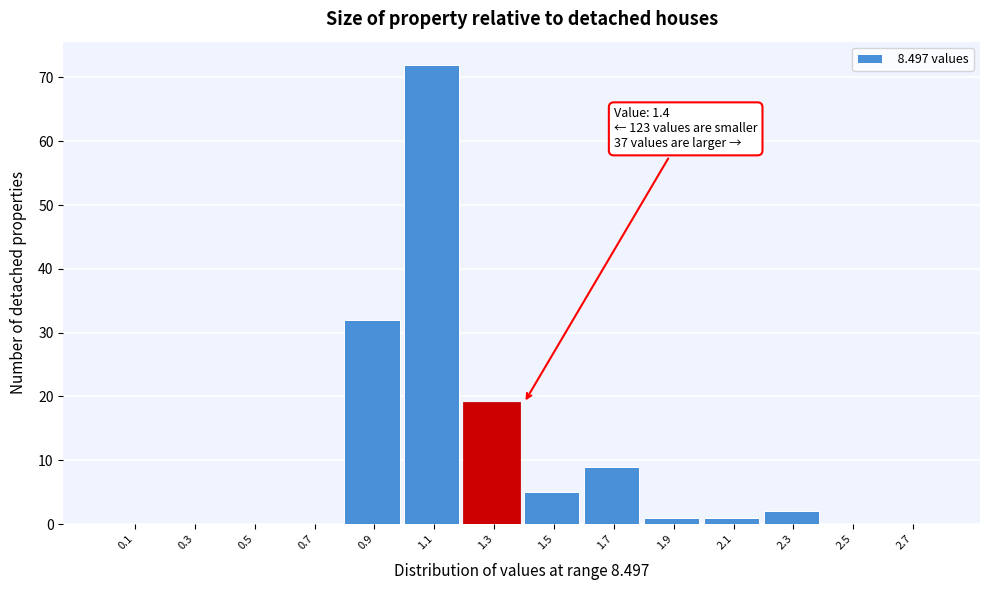

Over which range of the x-axis is the bar tallest?

1.0 to 1.2